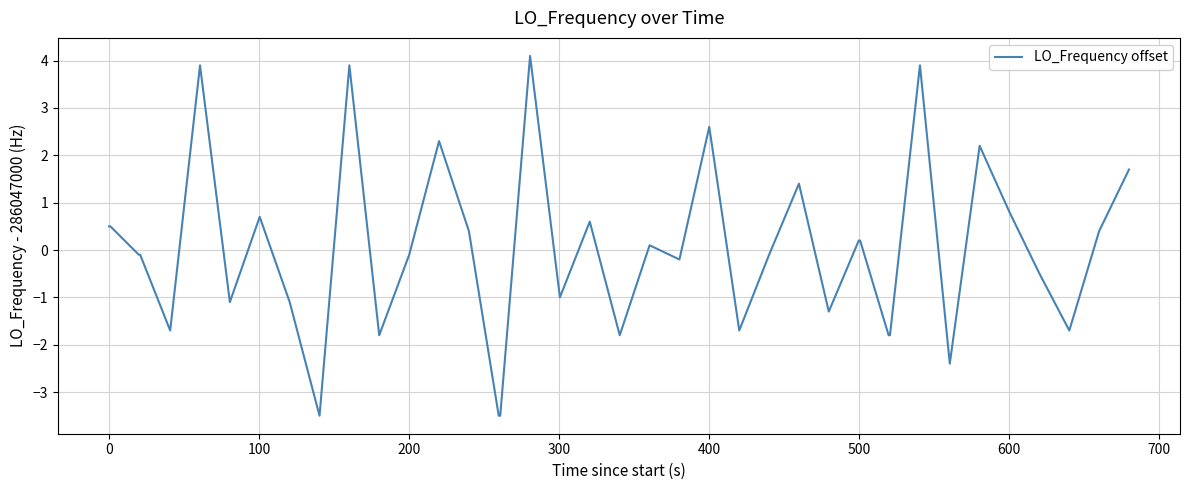

Does the chart display data point markers on the line(s)?

No